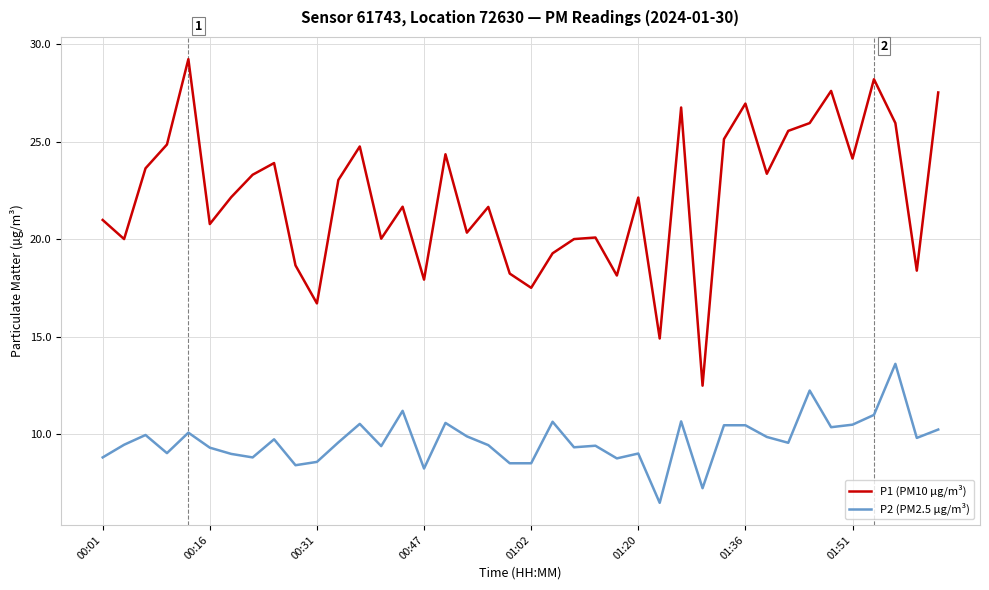

How many series are shown in this chart?

2